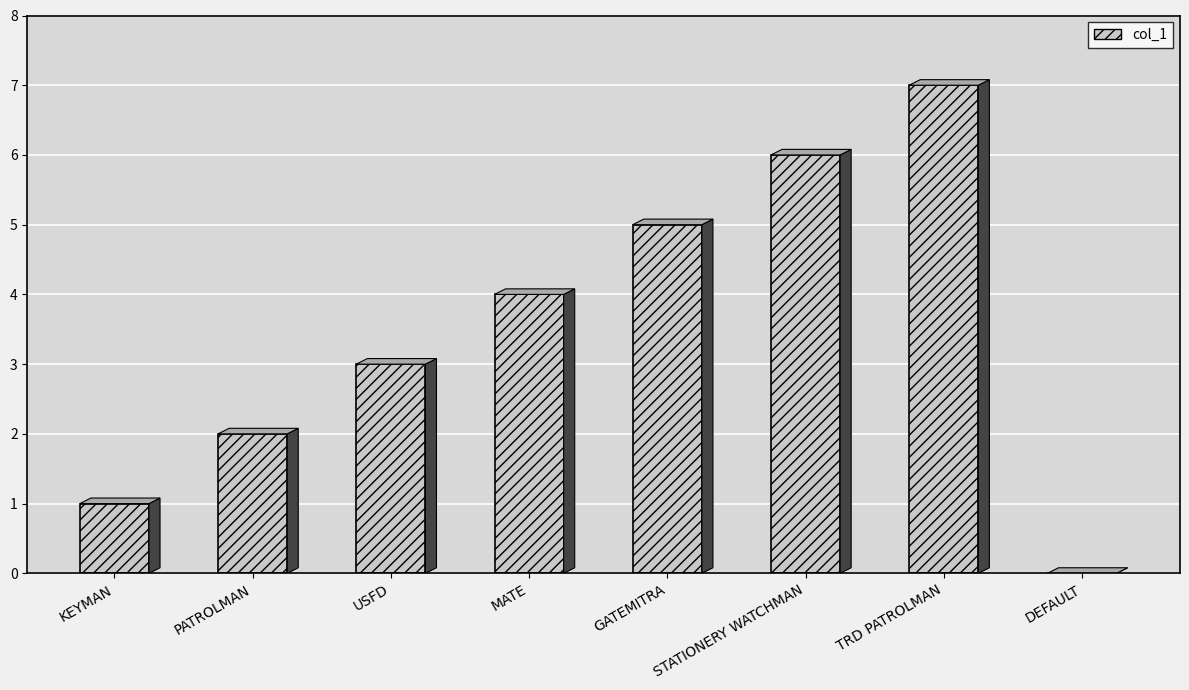

True or false: the data shows -3 at DEFAULT.

False